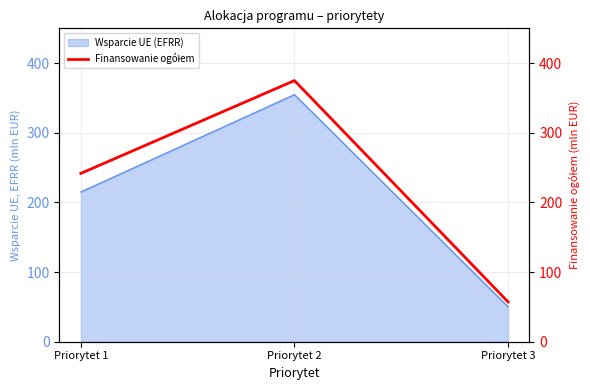

What is the maximum value shown in the chart?

375.0